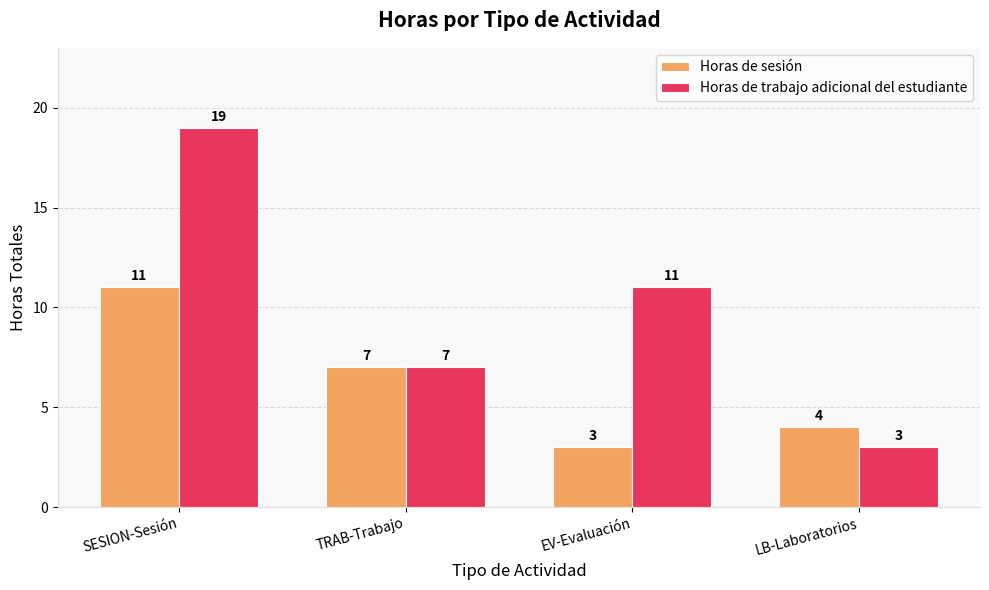

Which series changed the most between SESION-Sesión and LB-Laboratorios?

Horas de trabajo adicional del estudiante